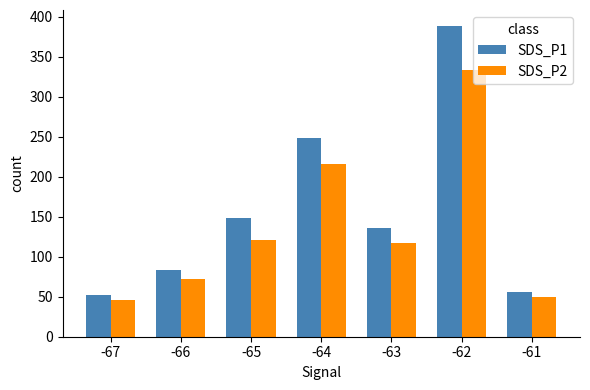

What is the difference between the second highest and second lowest values in the SDS_P1 series?

191.4